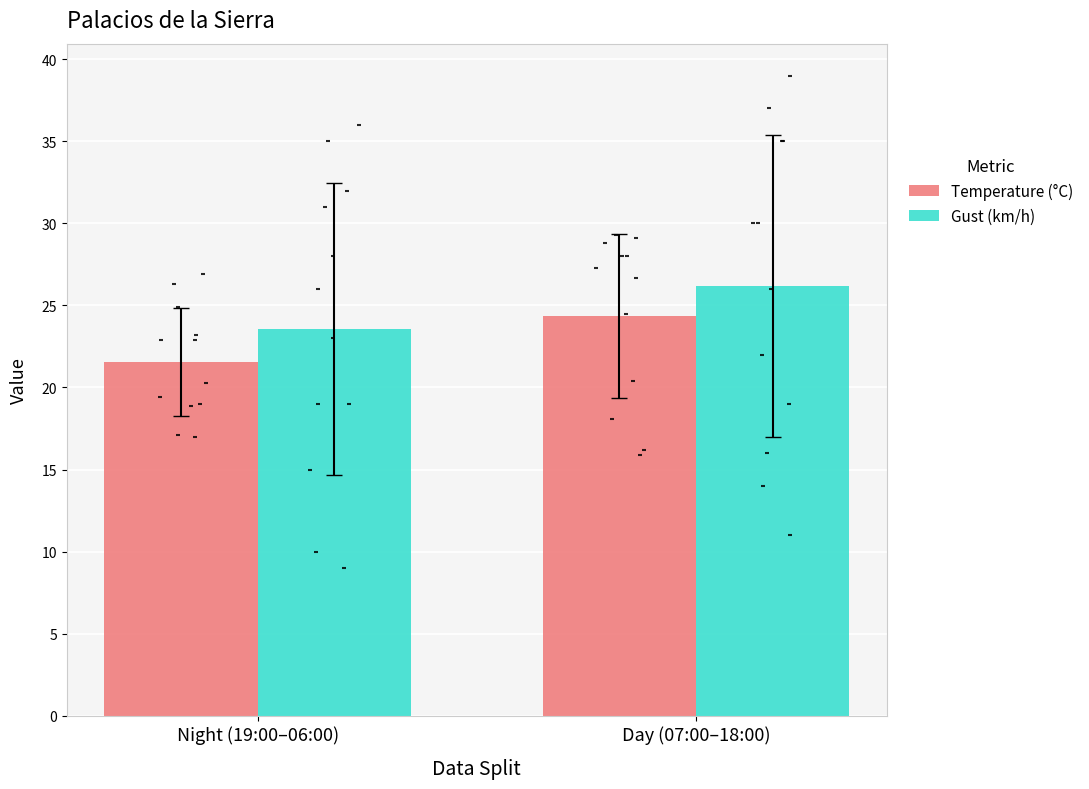

Which series has the largest Y range (max minus min)?

Temperature (°C)